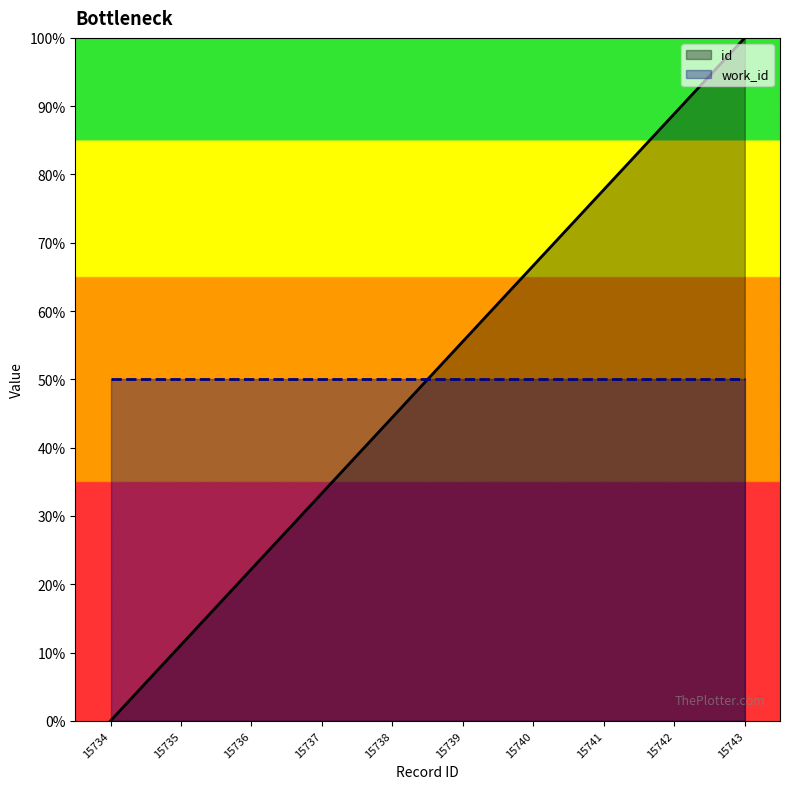

What is the sum of the values at 15742 and 15739?

144.4